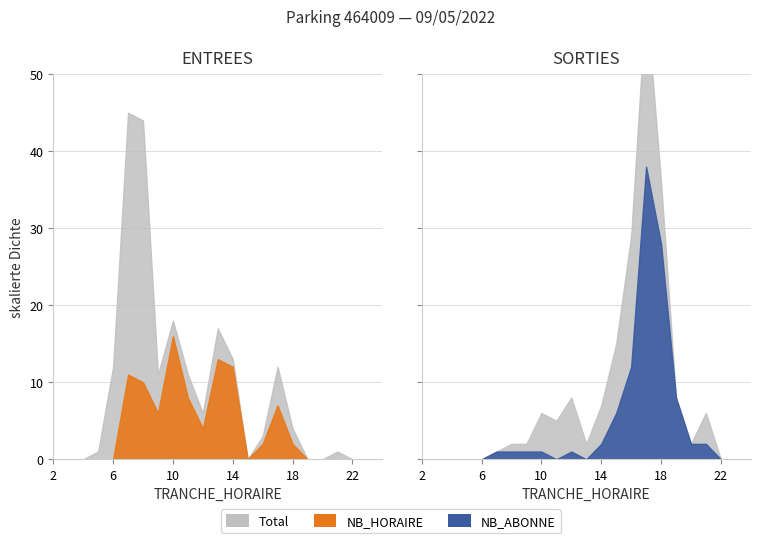

True or false: sorties_nb_abonne has more than 2 points higher than both neighbors.

False